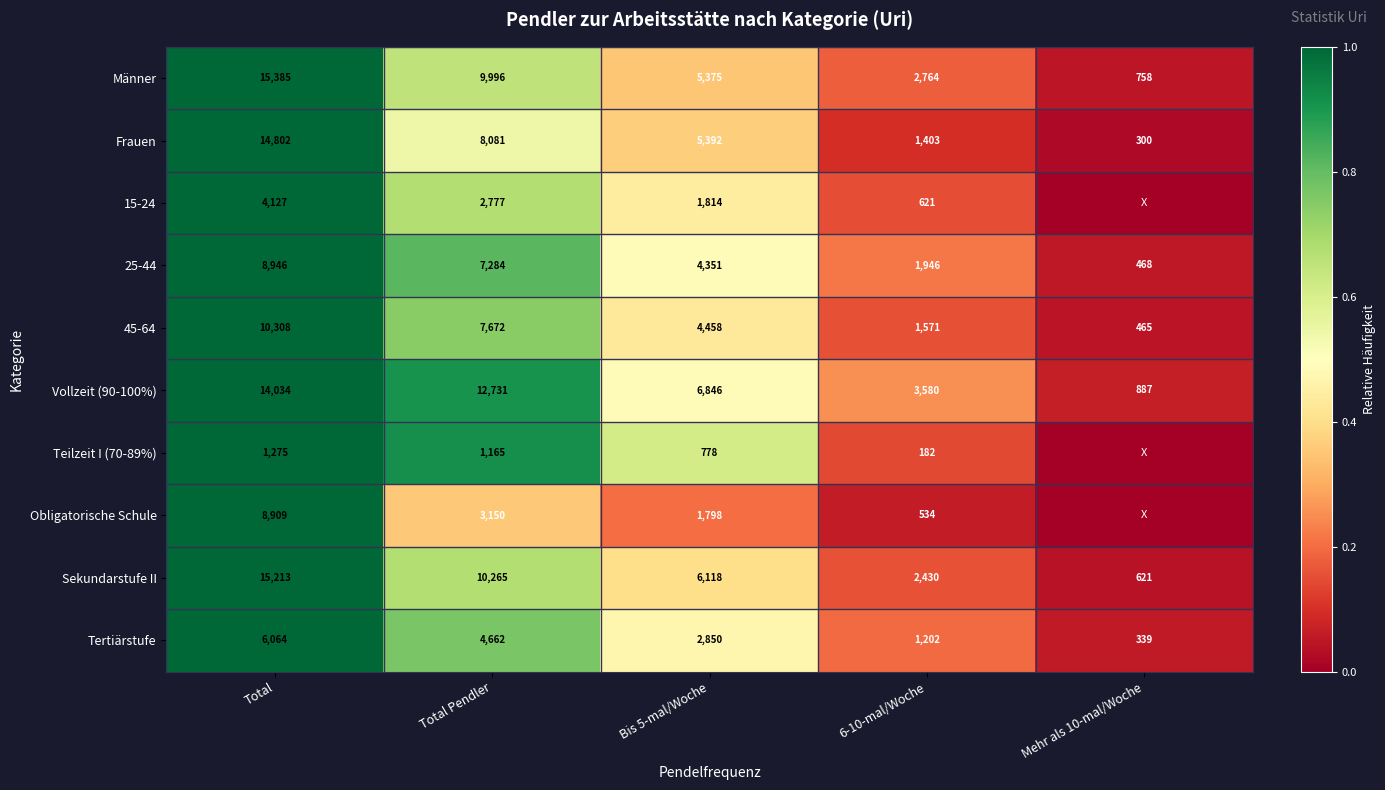

Between Total and Total Pendler, which is larger?

Total